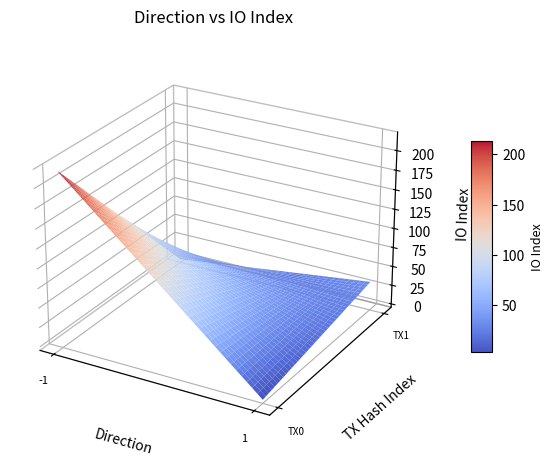

What is the maximum value for 432f063f8f47532390011d8125b364fa66e38fc?

219